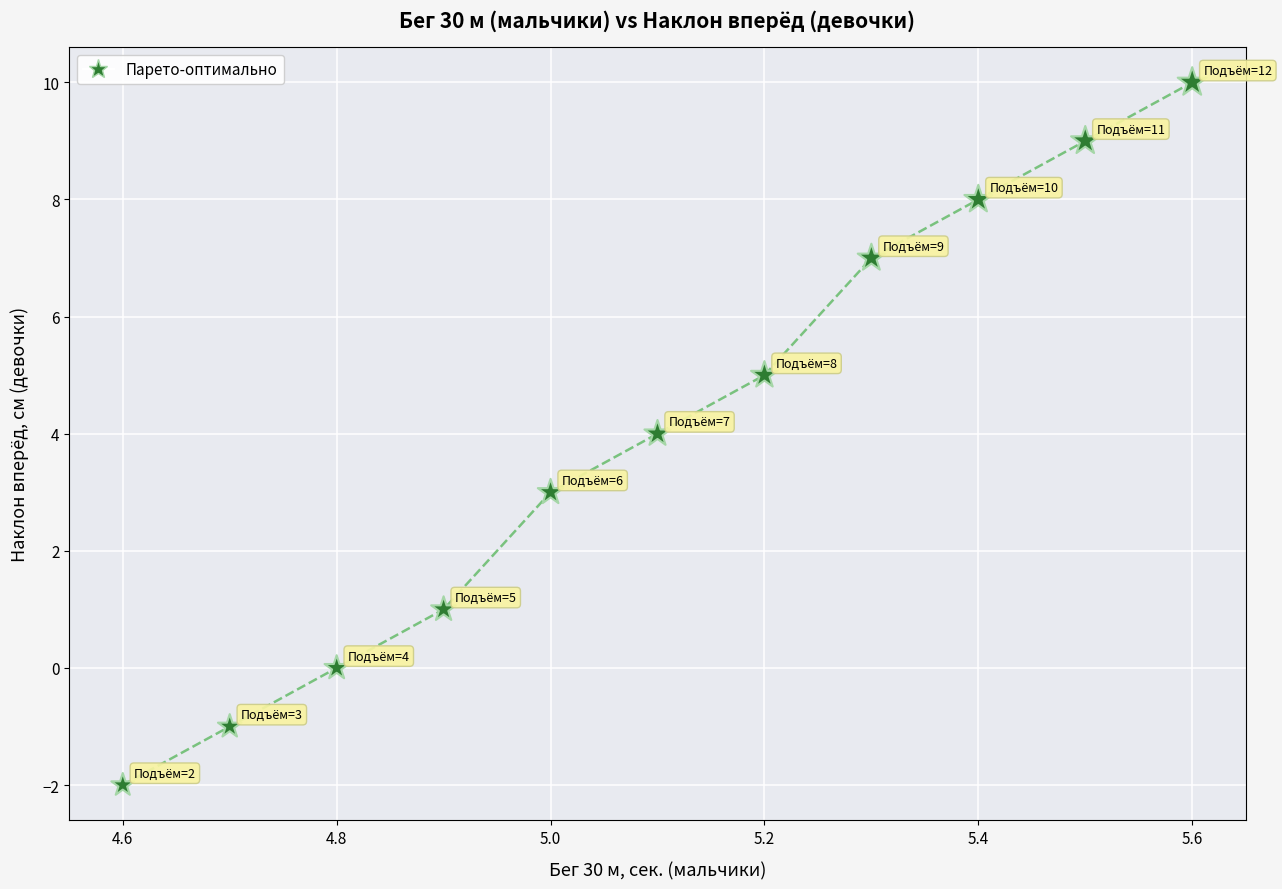

What is the range of Y values (max minus min)?

12